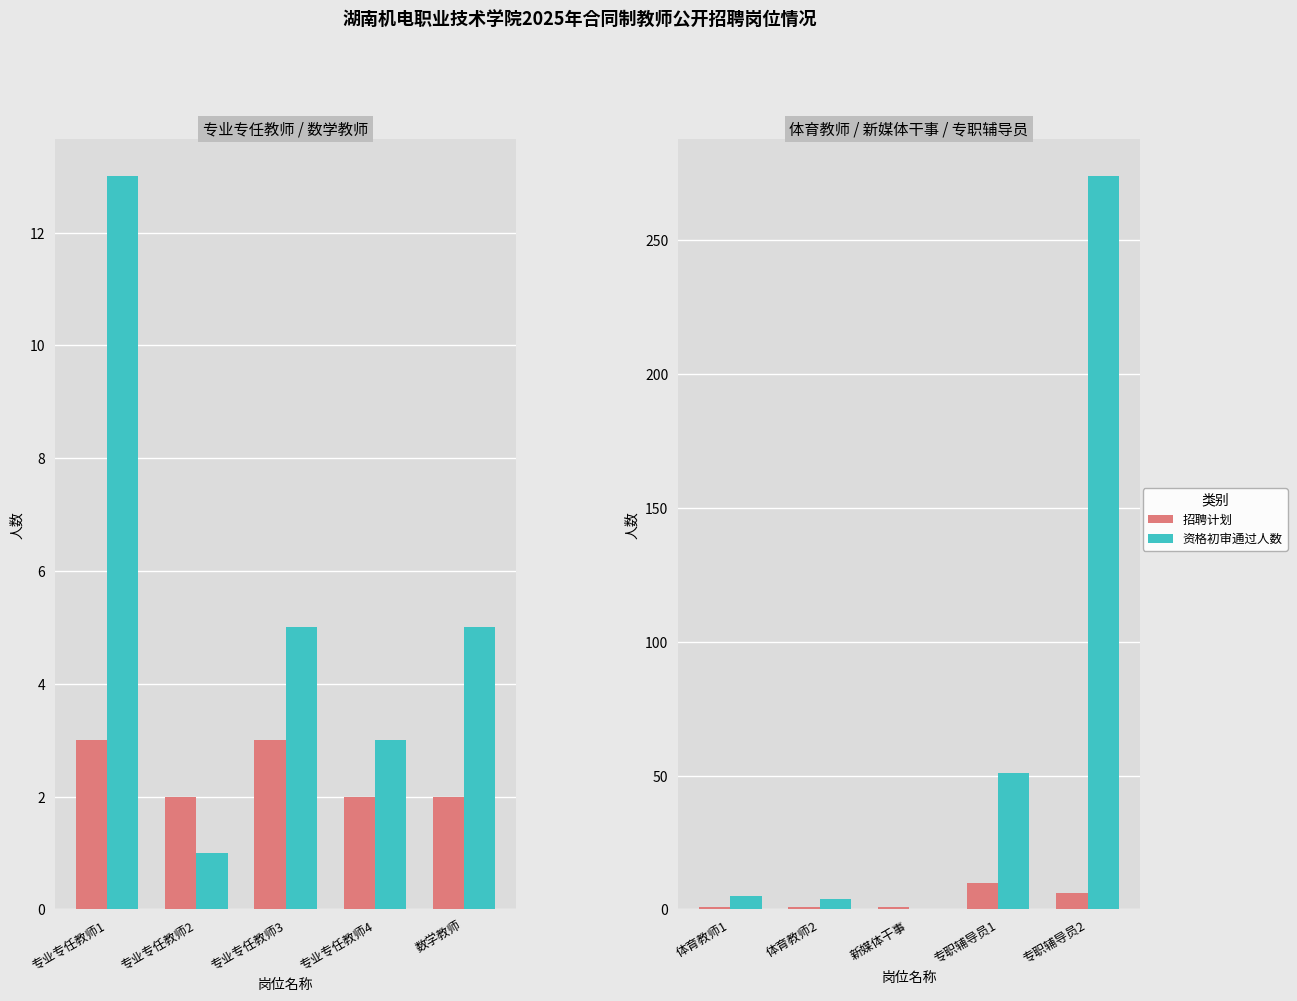

Between 体育教师2 and 专职辅导员2, which series saw the biggest shift?

资格初审通过人数